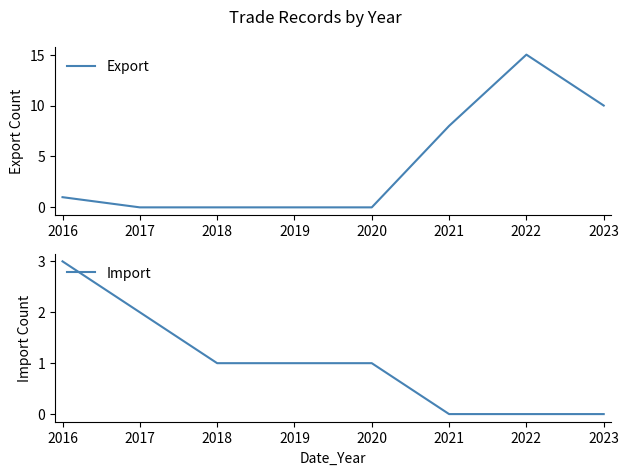

Where is Export nearest to the value 7?

2021